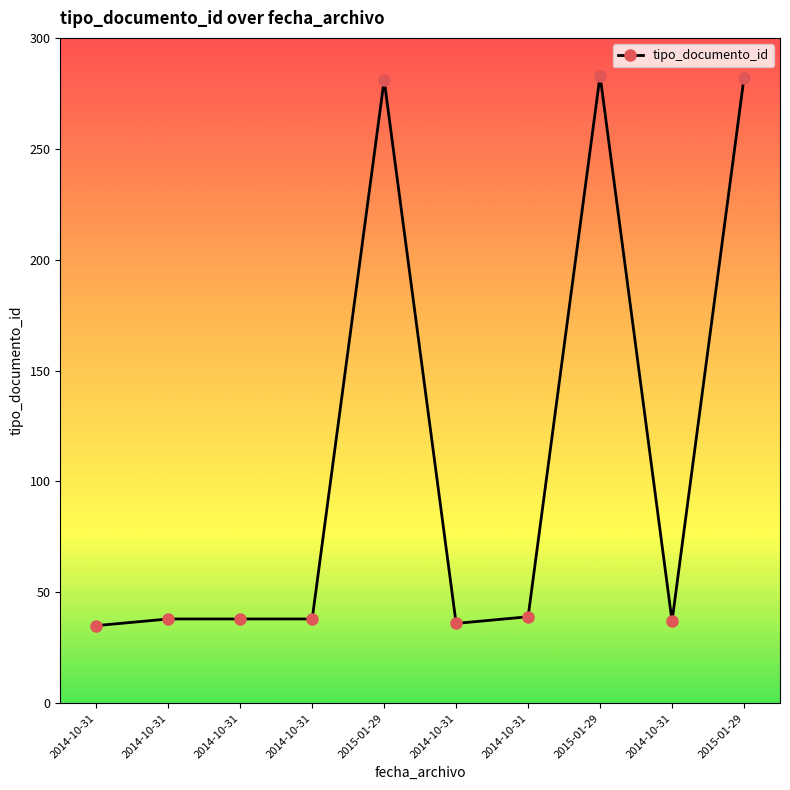

Where does the data first go above 38?

2015-01-29